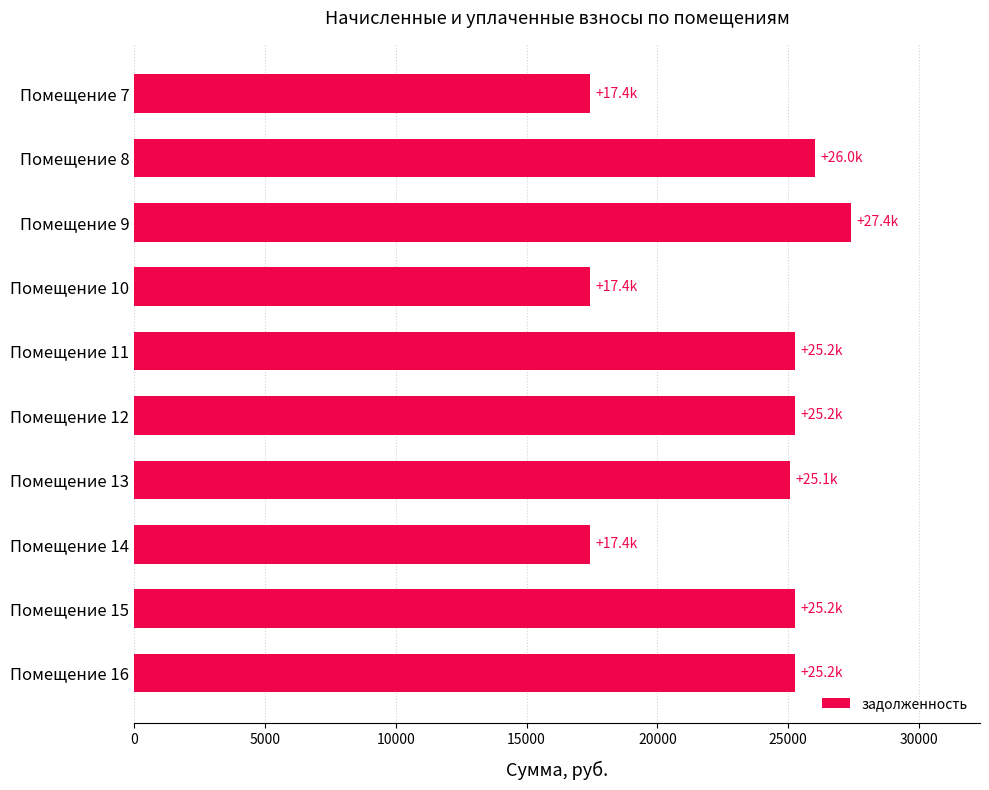

Between Помещение 9 and Помещение 8, which is larger?

Помещение 9